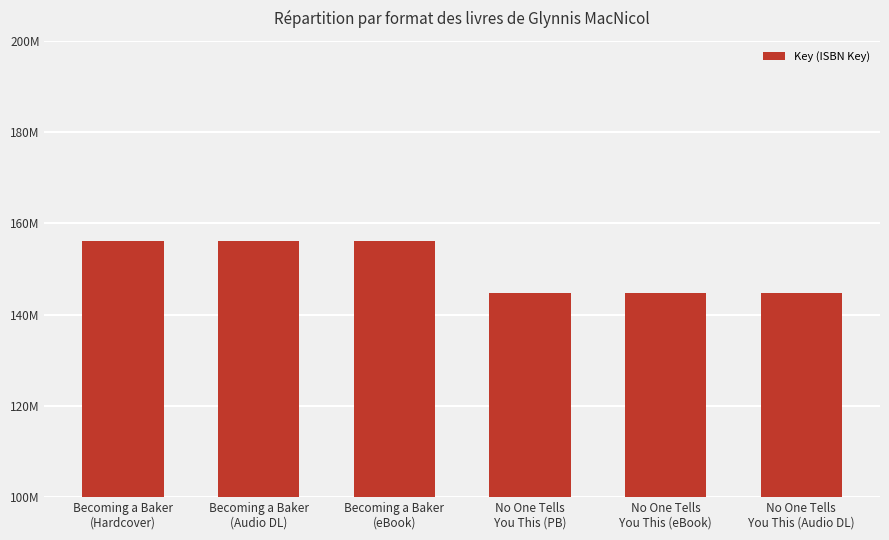

At which label is the value closest to 150363260?

No One Tells
You This (PB)